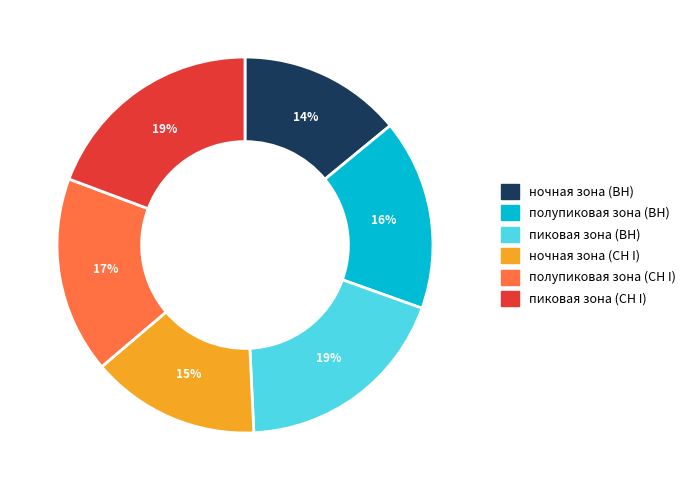

To the nearest percent, what is the average slice percentage?

17%